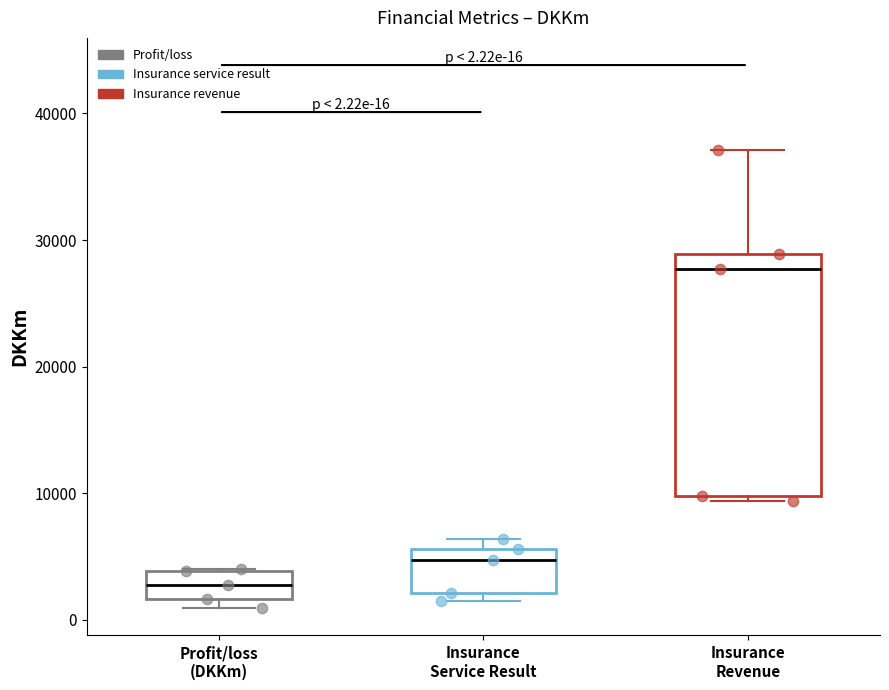

Which box has the highest median line?

Insurance Revenue